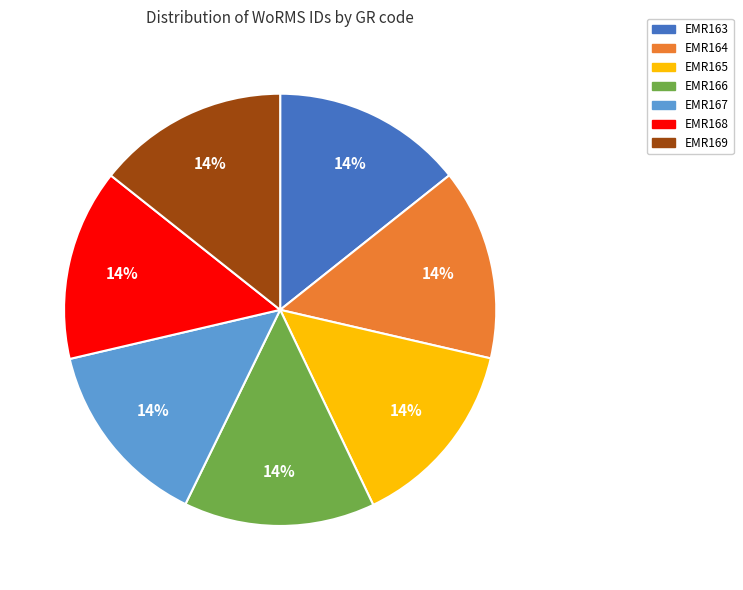

To the nearest percent, what portion does EMR168 represent?

14%